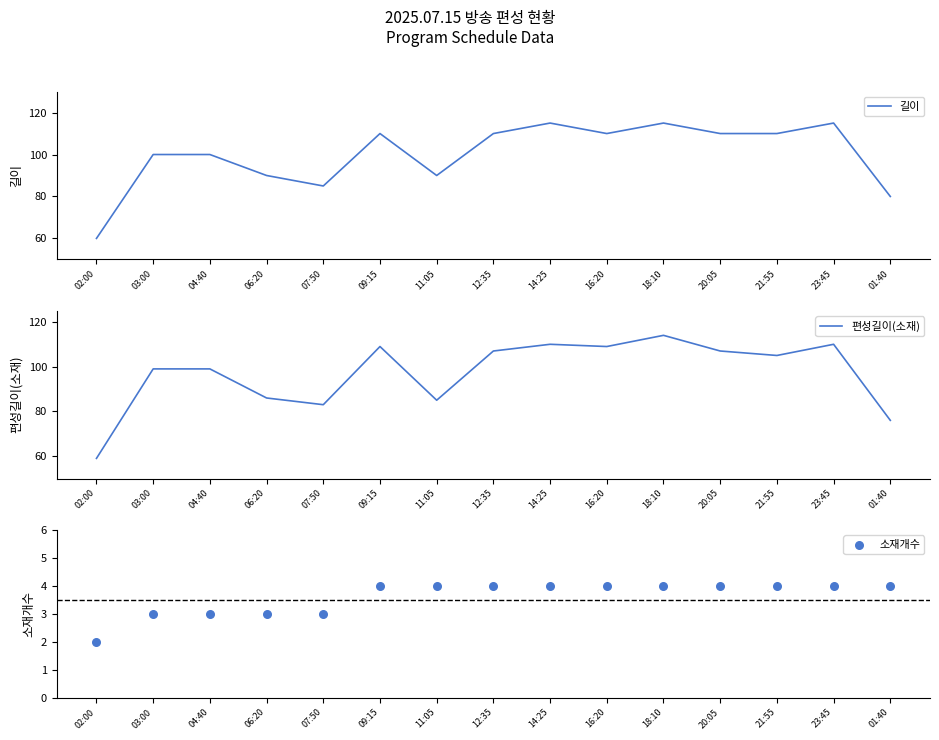

Which series reaches the minimum Y coordinate?

소재개수